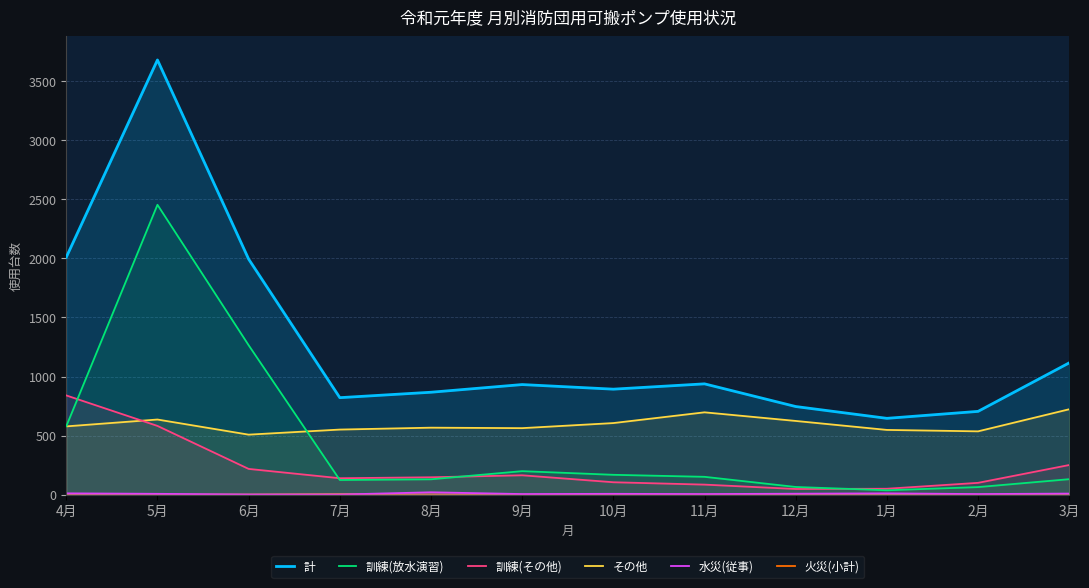

Does the chart display data point markers on the line(s)?

No